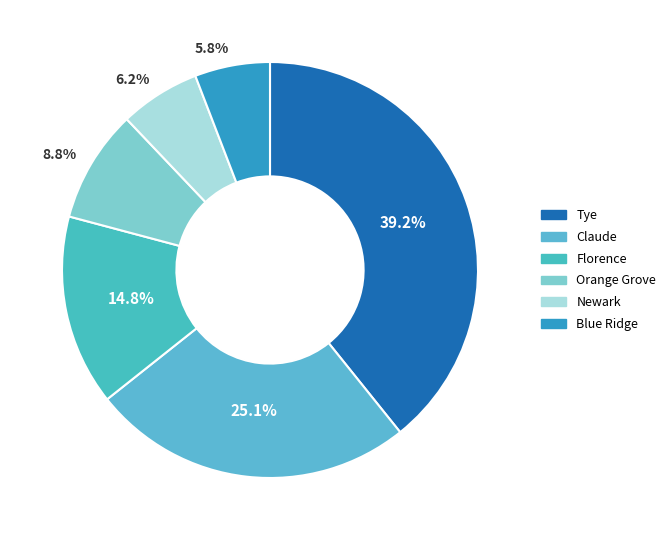

Does Tye represent more than half of the total?

No